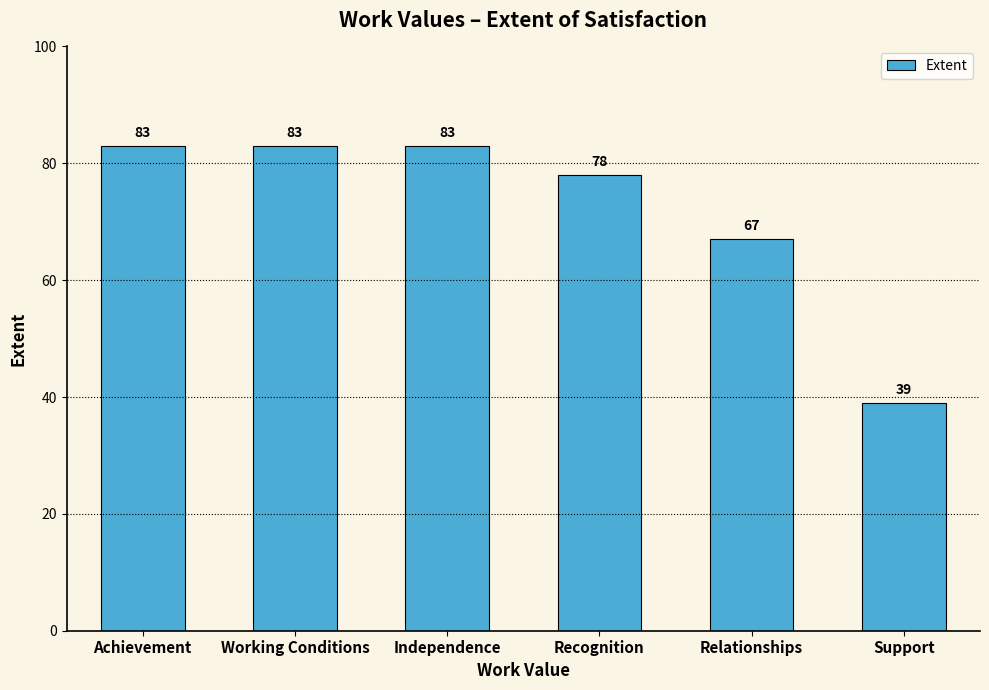

What is the value of the 1st bar from the left?

83